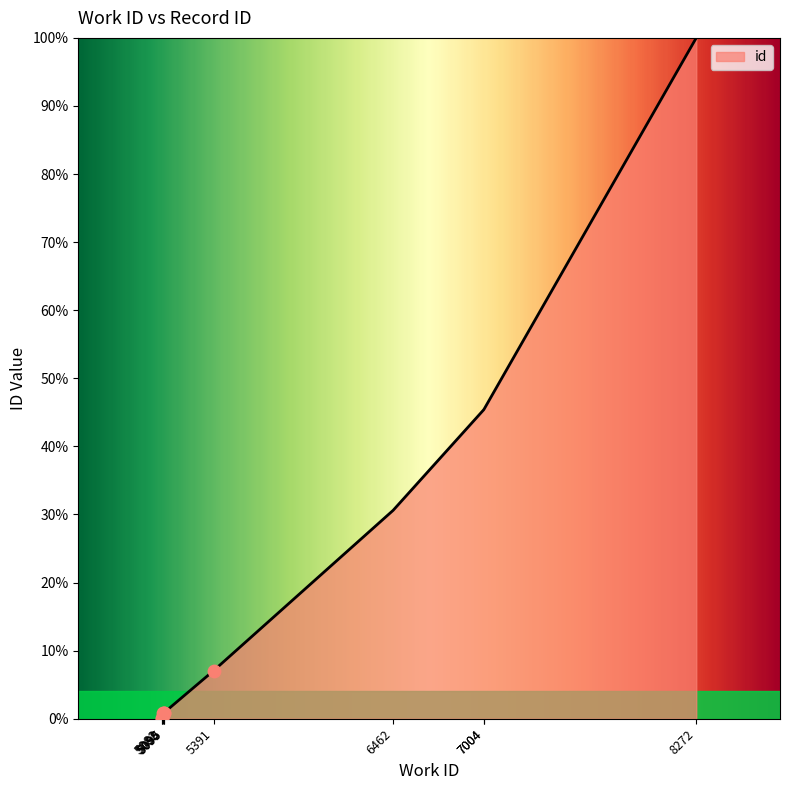

What is the ratio of the value at 8272 to the value at 7004?

2.2